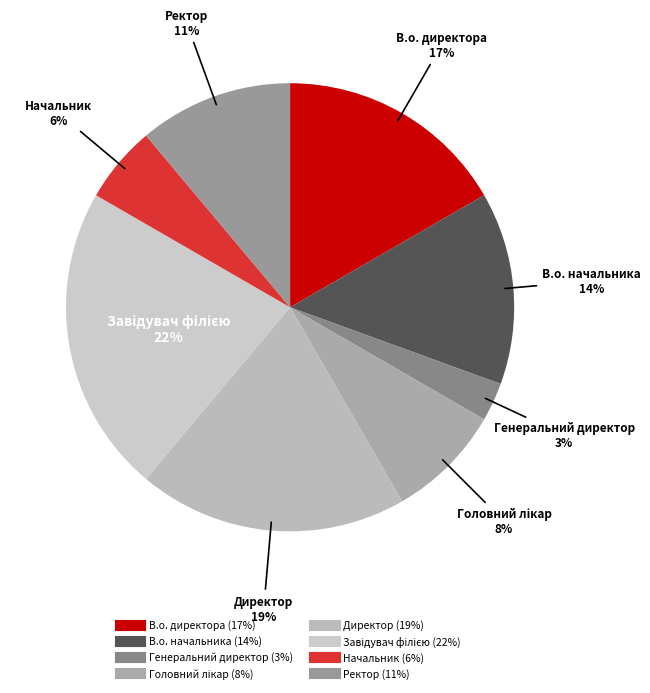

Between Начальник and В.о. директора, which is larger?

В.о. директора